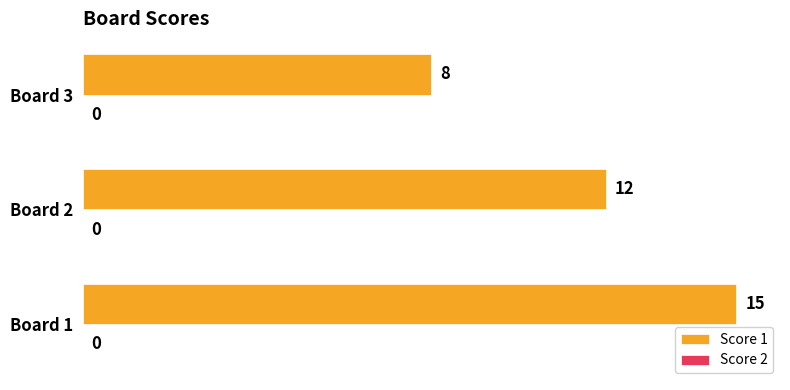

Reading bottom to top, transcribe all the data shown in this chart.

Board 1=15	Board 2=12	Board 3=8